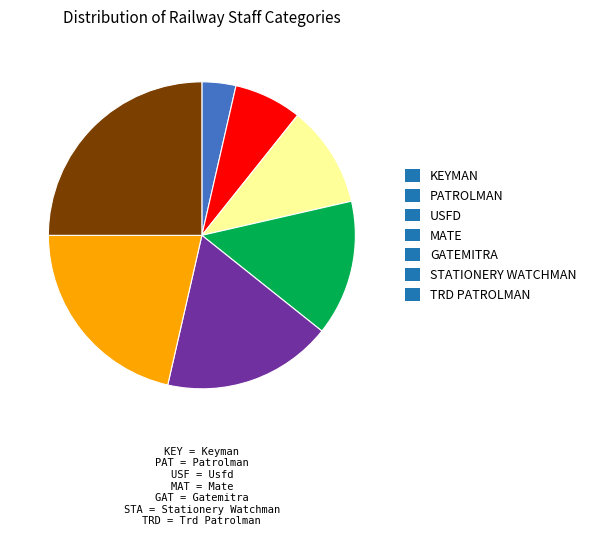

Is the sum of PATROLMAN and STATIONERY WATCHMAN greater than half?

No